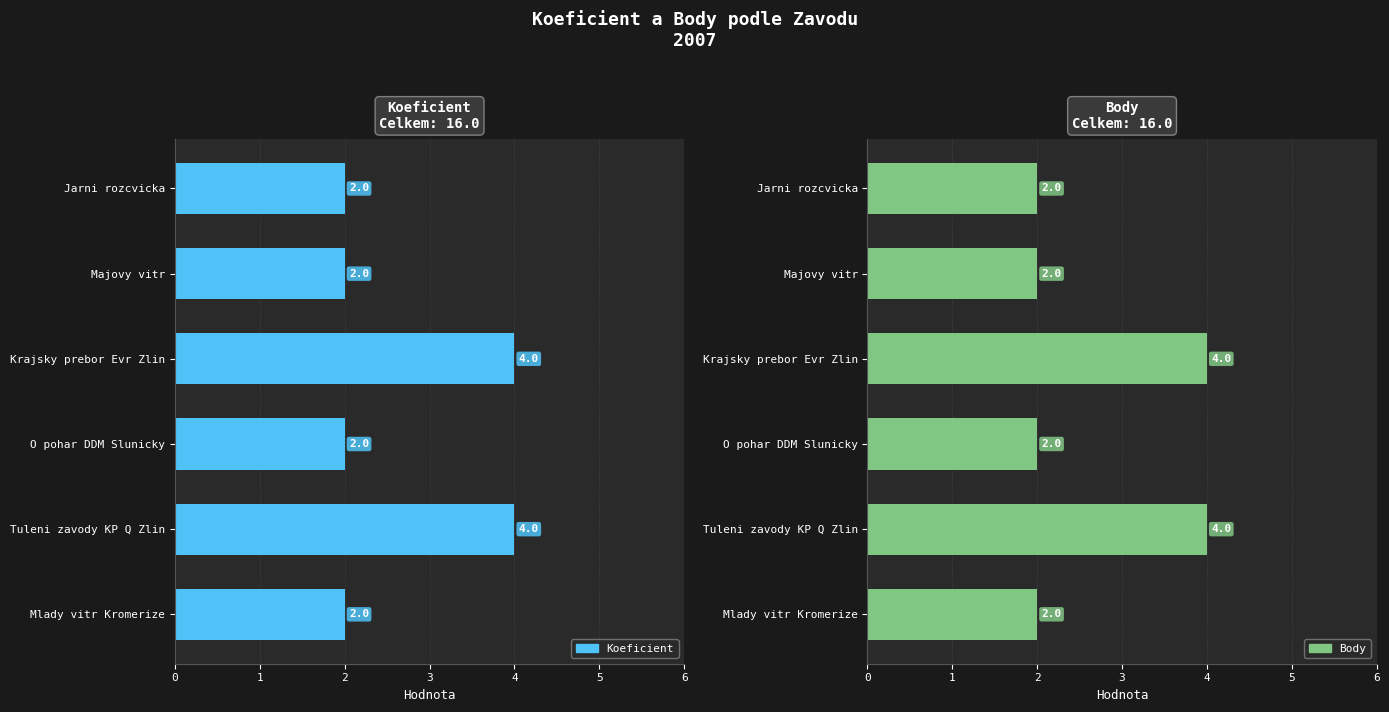

What is the sum of the Koeficient values at Krajsky prebor Evr Zlin and Mlady vitr Kromerize?

6